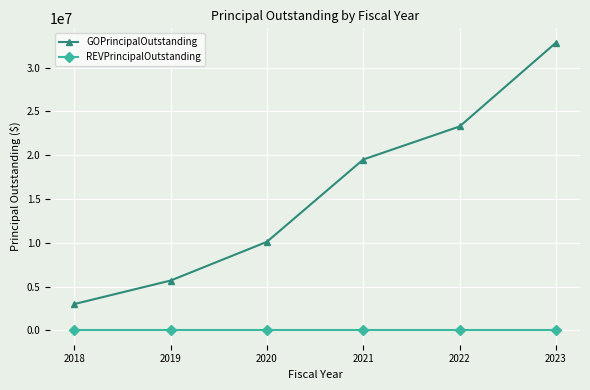

Between 2018 and 2020, which series saw the biggest shift?

GOPrincipalOutstanding